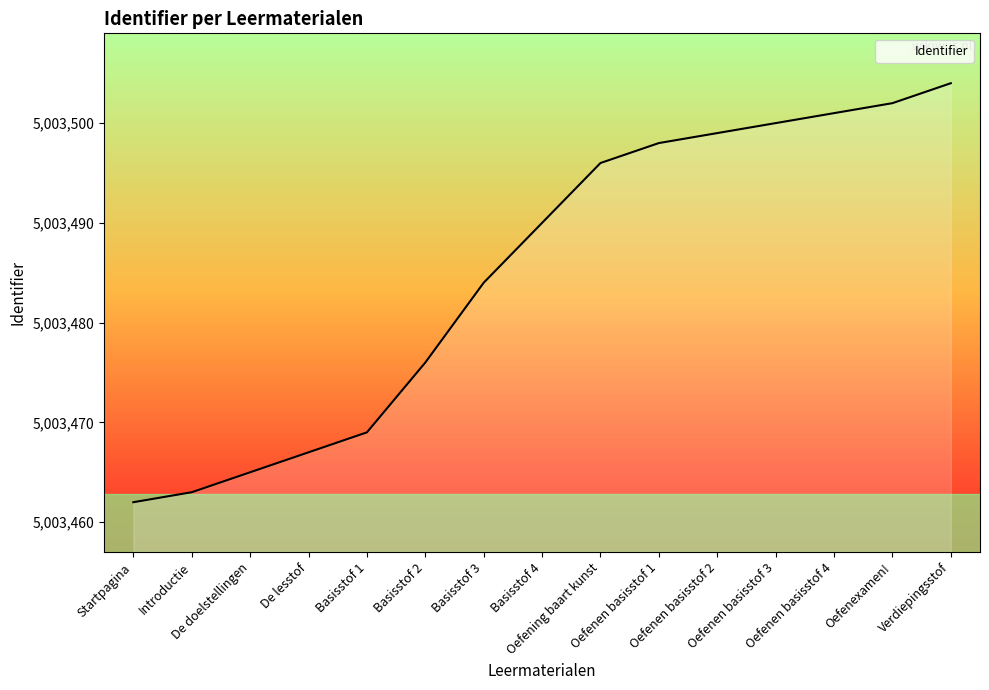

Rank the categories by value from highest to lowest.

Verdiepingsstof, Oefenexamen!, Oefenen basisstof 4, Oefenen basisstof 3, Oefenen basisstof 2, Oefenen basisstof 1, Oefening baart kunst, Basisstof 4, Basisstof 3, Basisstof 2, Basisstof 1, De lesstof, De doelstellingen, Introductie, Startpagina